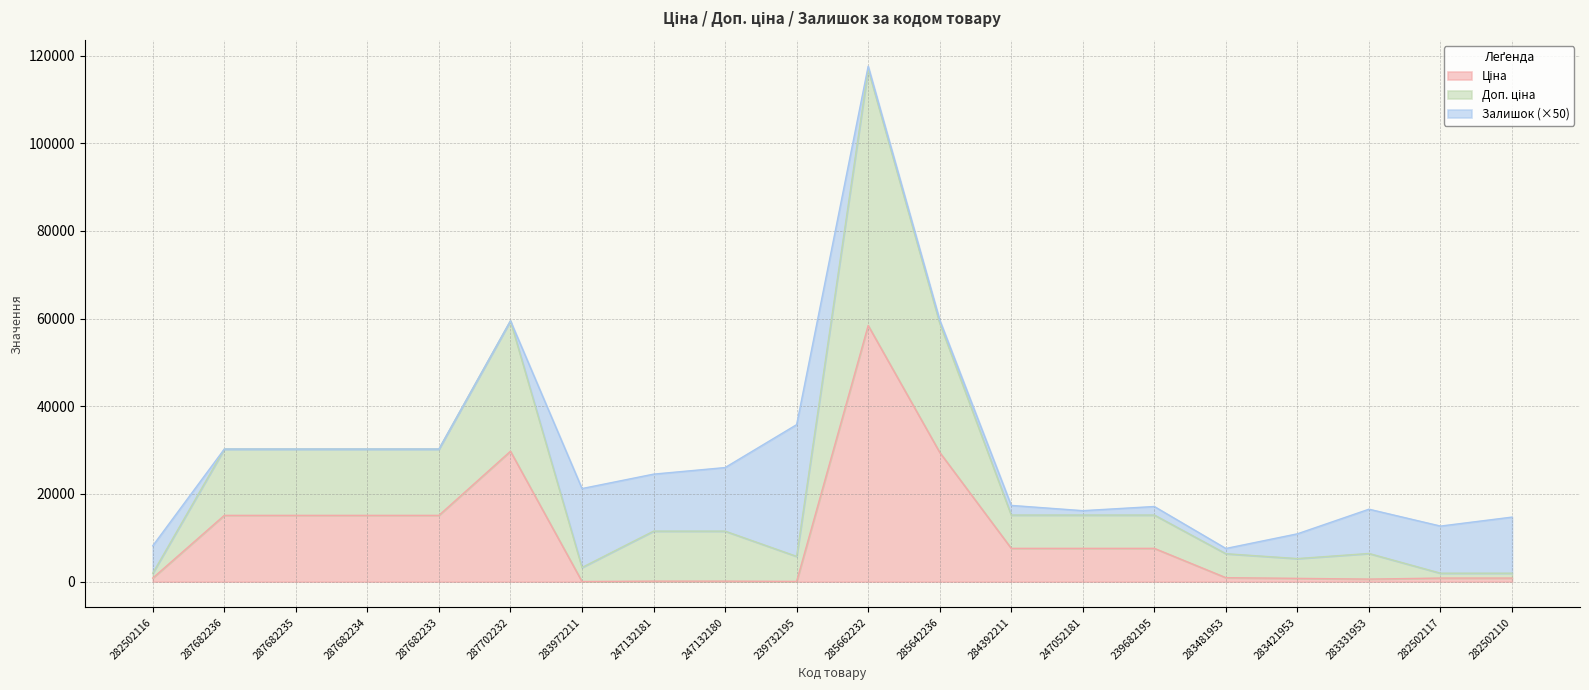

Which label corresponds to the smallest value in the chart?

283972211